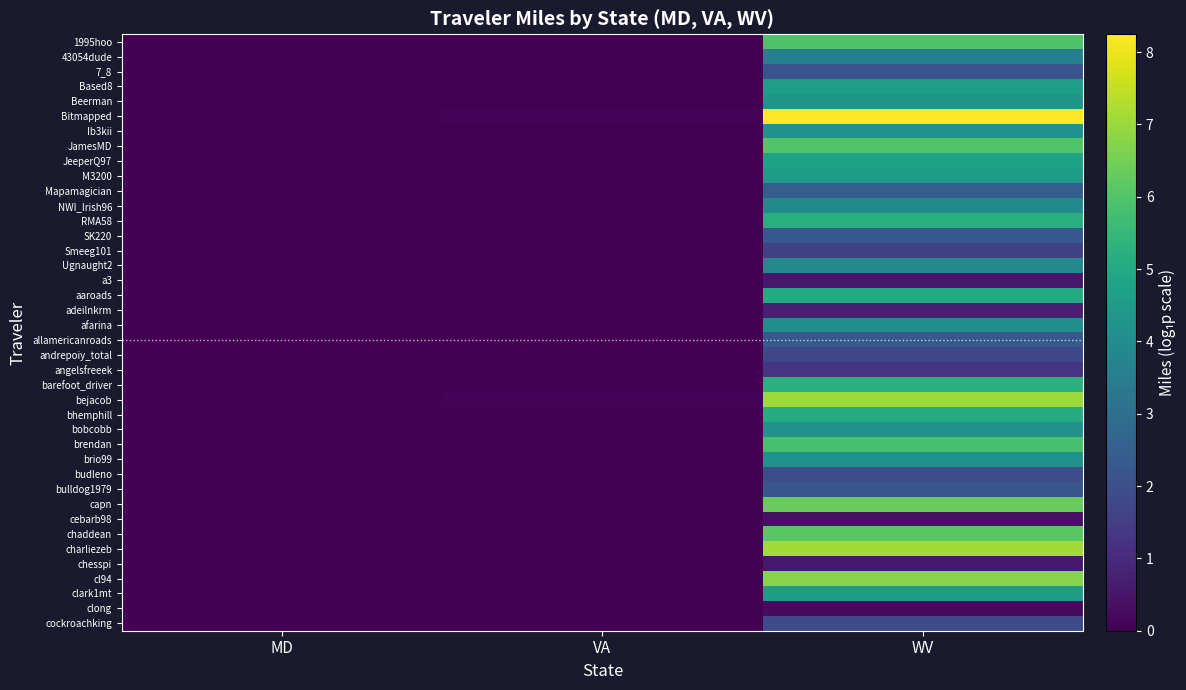

Count the number of data series in this chart.

40